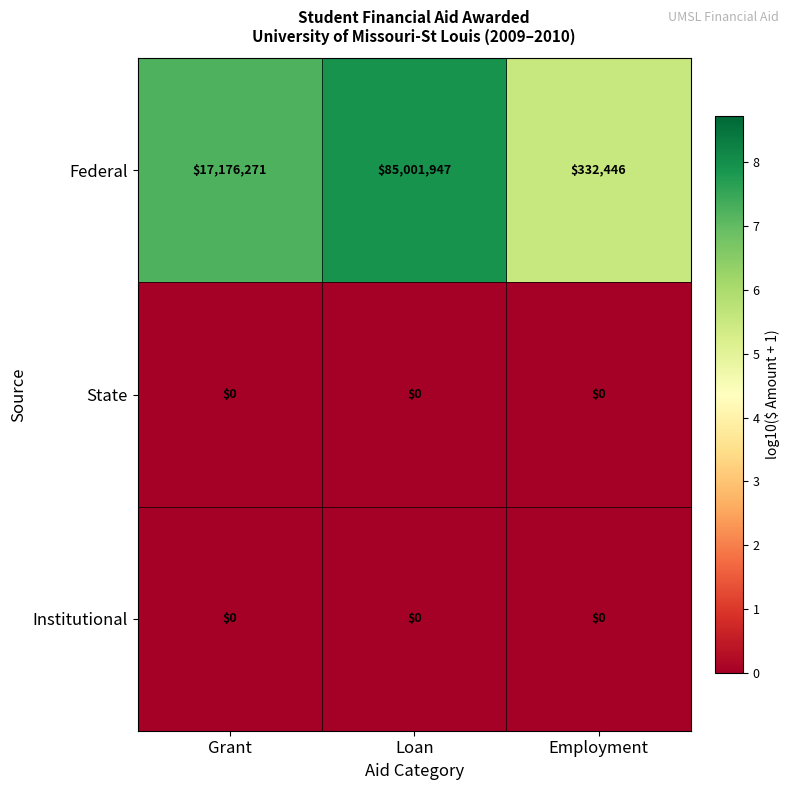

How many data points does each series have?

3